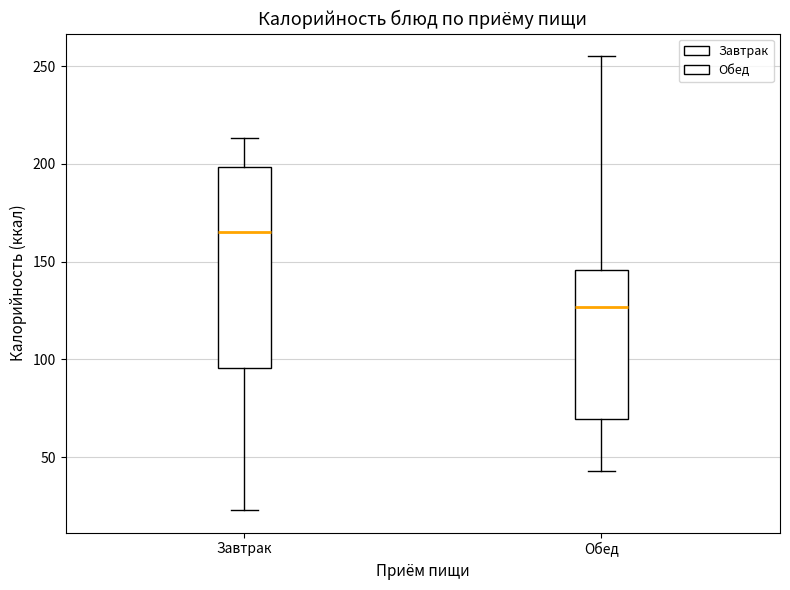

Reading left to right, transcribe this box plot: for each box, give where its median line is, the range the box spans, and where its two whiskers end, as read against the y-axis. The values are not printed on the chart, so give them approximately, as read against the axis.

Завтрак: median 165, box 95 to 200, whiskers 25 to 215
Обед: median 125, box 70 to 145, whiskers 45 to 255